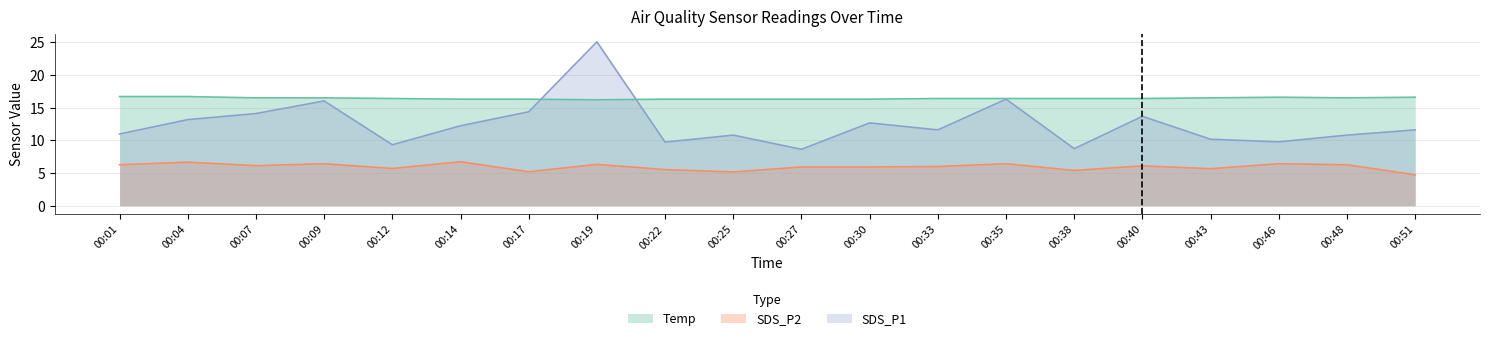

Which series has the largest total across all categories?

Temp